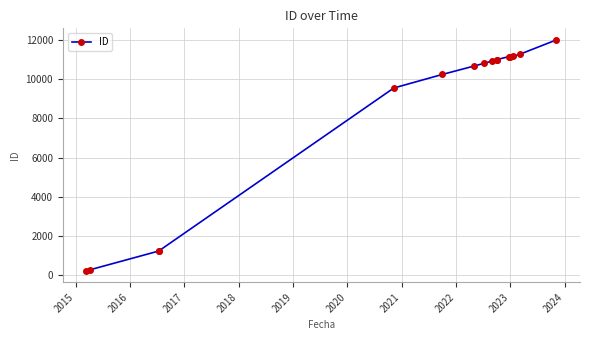

True or false: the data shows 1239 at 2016.

True